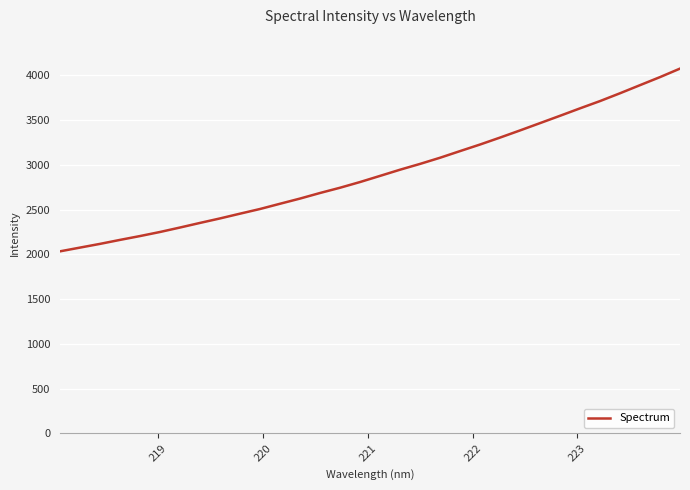

How many lines are shown in the chart?

1